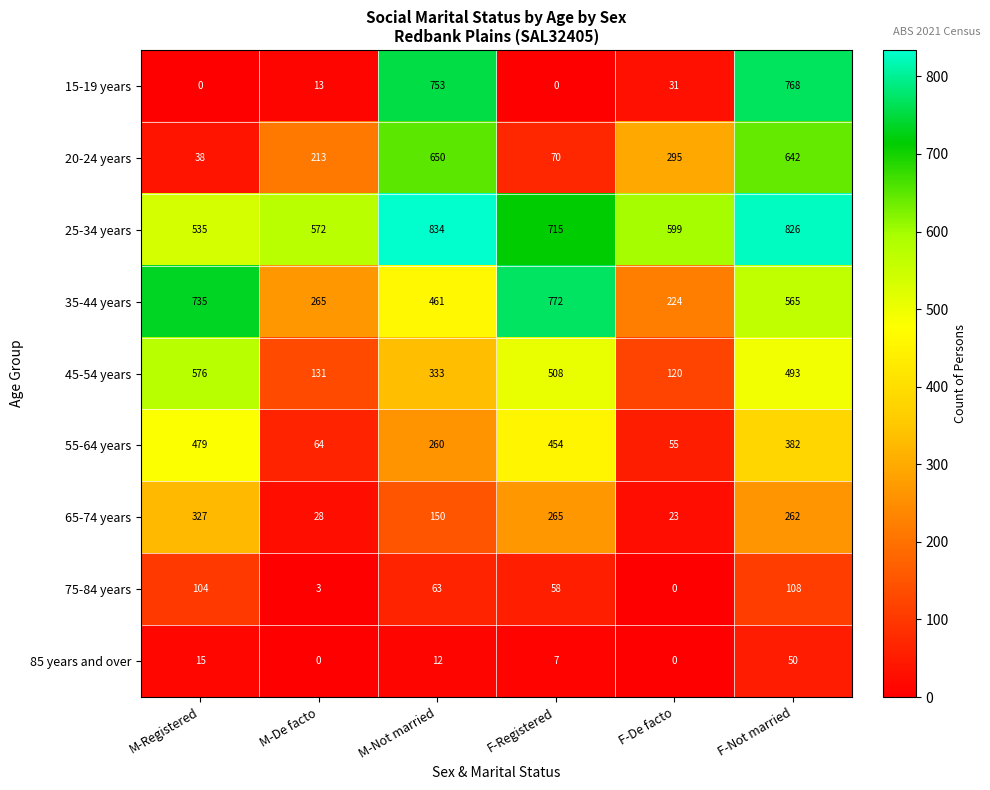

At which label does 65-74 years first exceed 262?

M-Registered